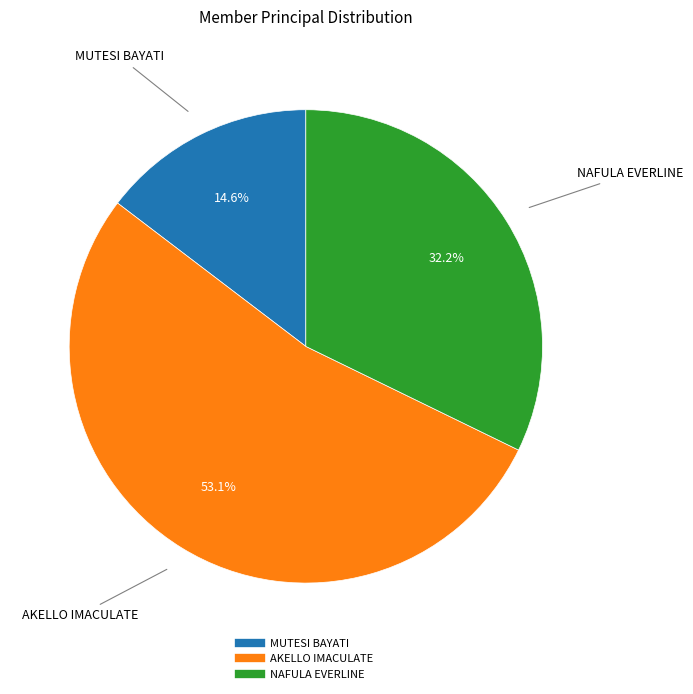

Which category has the biggest portion of the pie?

AKELLO IMACULATE